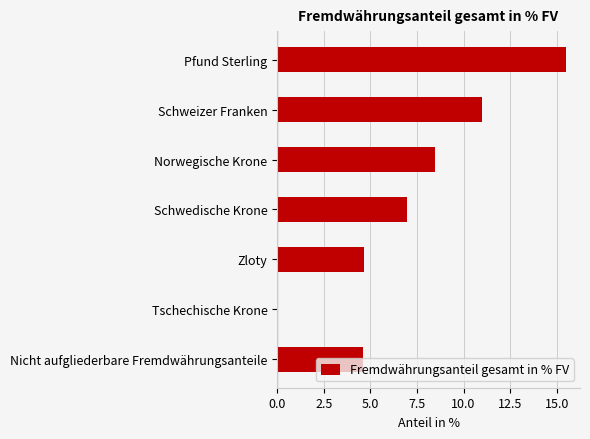

Which label corresponds to the largest value in the chart?

Pfund Sterling